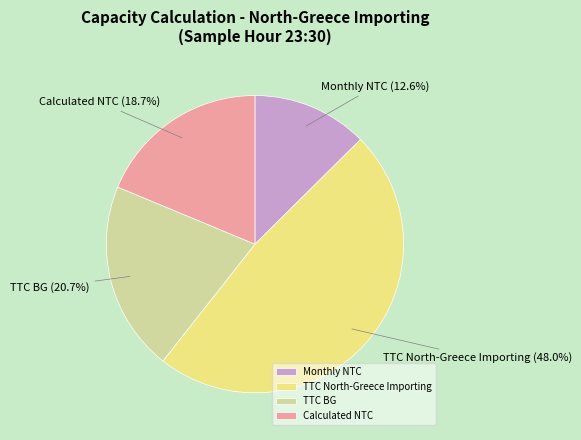

Is the sum of TTC North-Greece Importing and Calculated NTC greater than half?

Yes